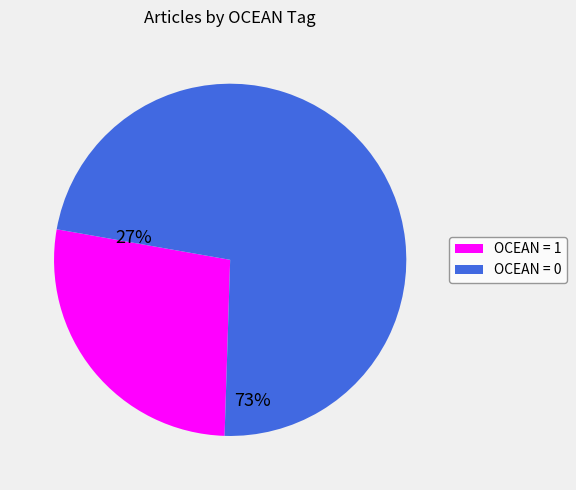

Is there a majority slice in this chart?

Yes